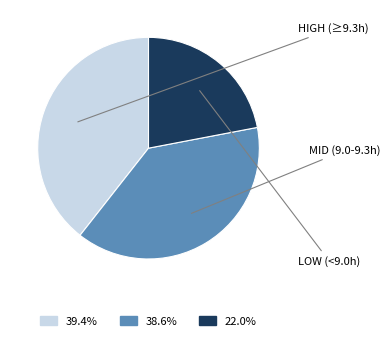

Is there a majority slice in this chart?

No